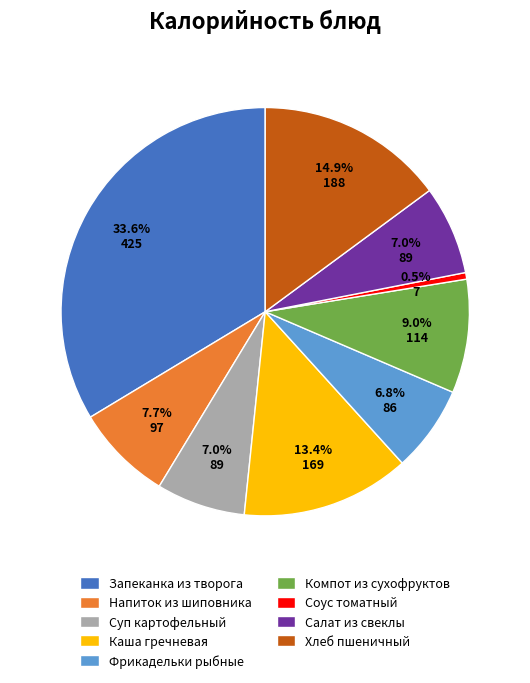

Which slice is the smallest?

Соус томатный